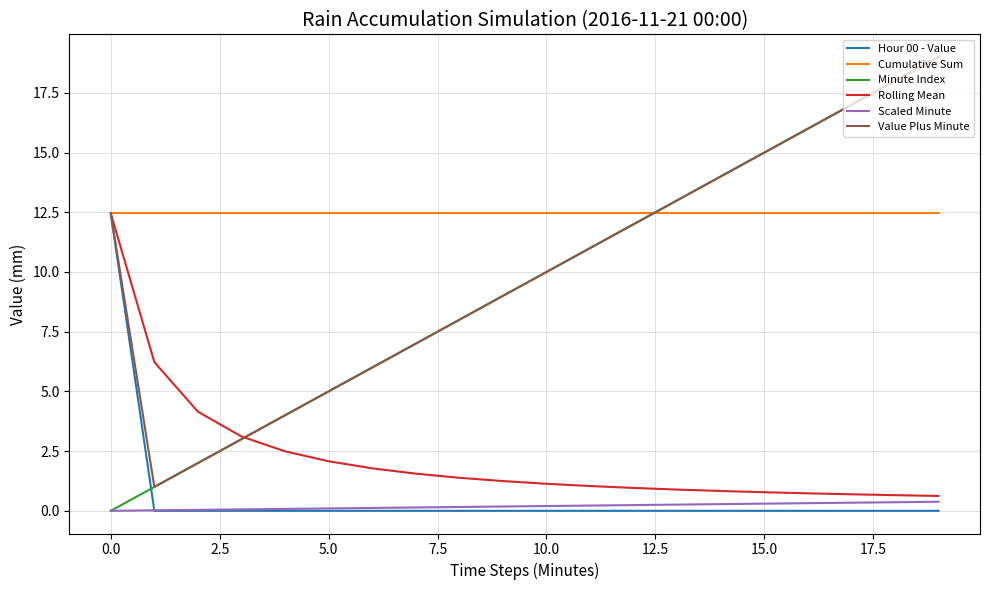

What is the highest value of the Minute Index series?

19.0